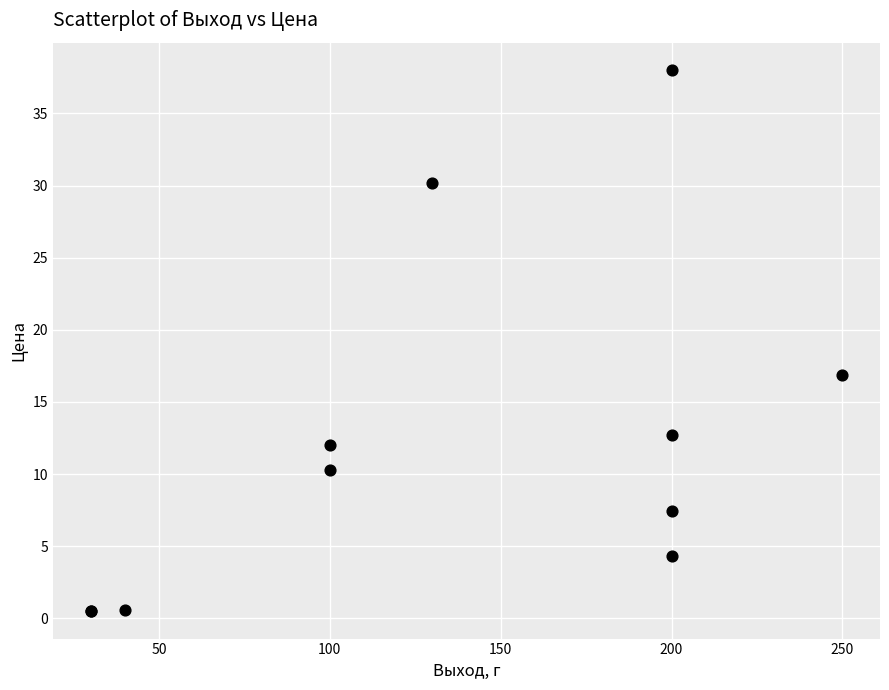

What Y value in the scatter plot is closest to 19?

16.8